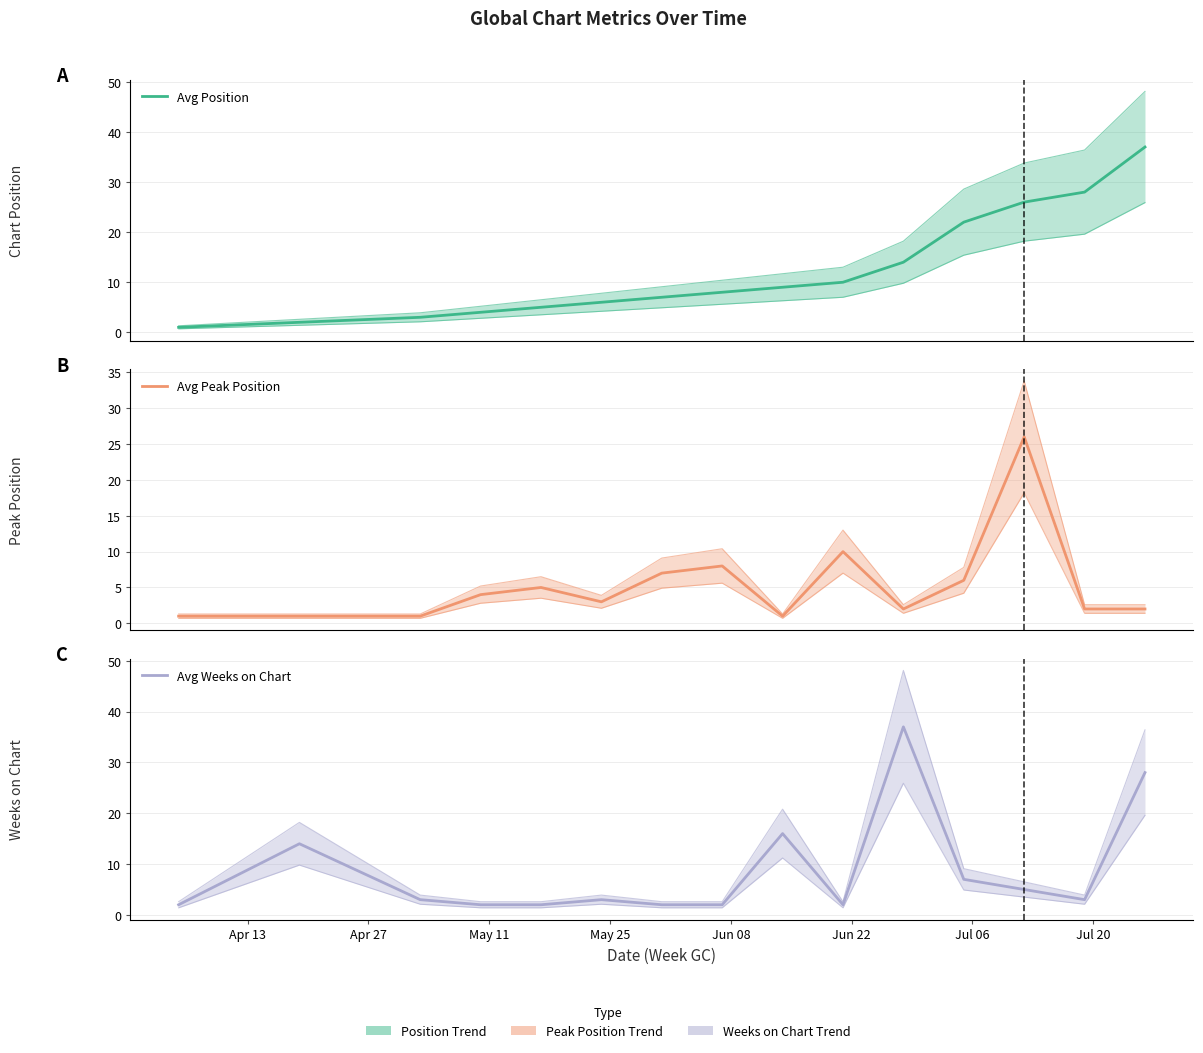

What is the sum of all Avg Weeks on Chart values?

128